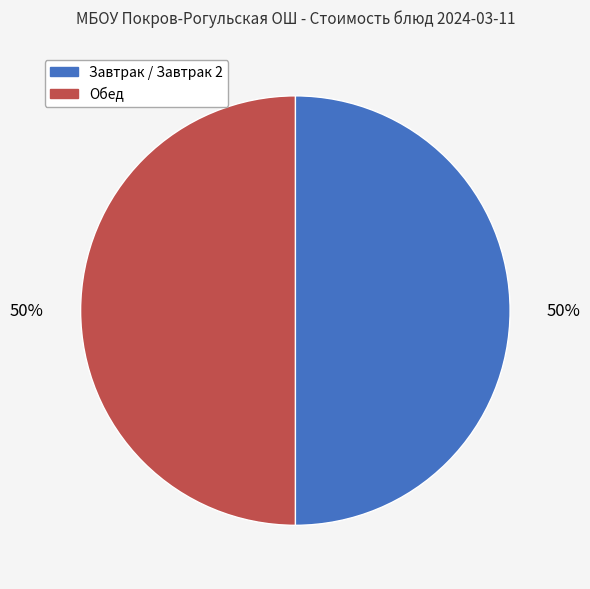

To the nearest percent, what is the average slice percentage?

50%